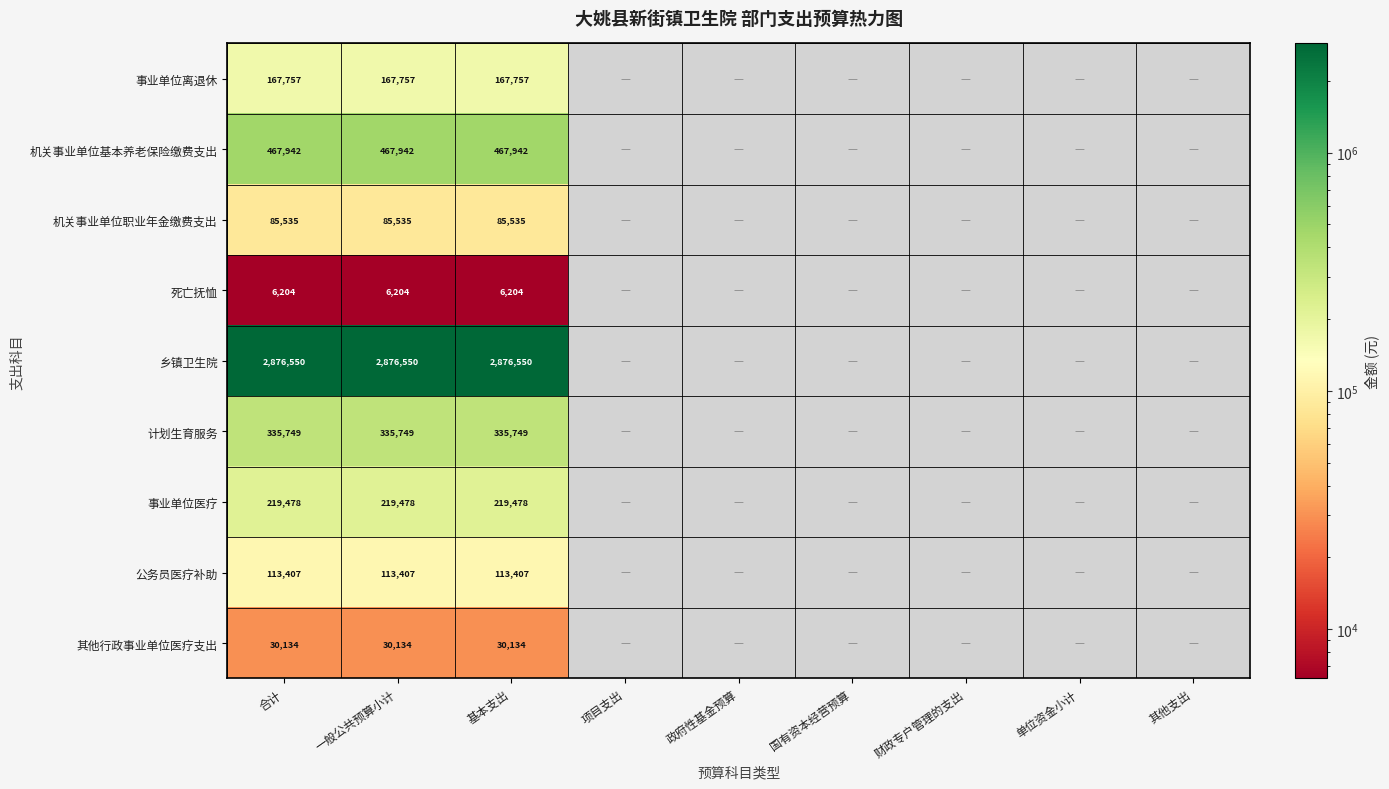

At 合计, list the series in order from largest to smallest.

乡镇卫生院, 机关事业单位基本养老保险缴费支出, 计划生育服务, 事业单位医疗, 事业单位离退休, 公务员医疗补助, 机关事业单位职业年金缴费支出, 其他行政事业单位医疗支出, 死亡抚恤